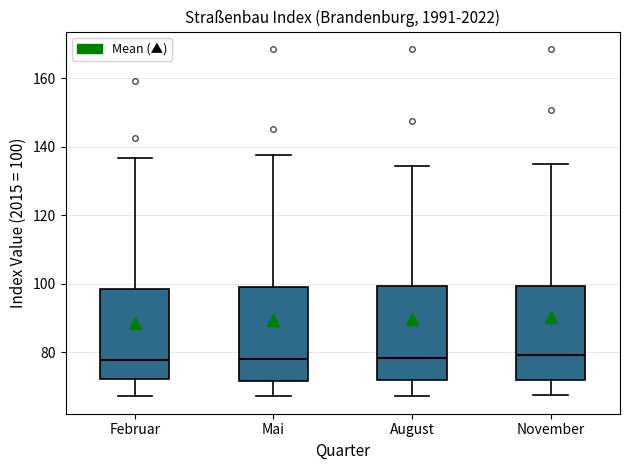

Reading left to right, transcribe this box plot: for each box, give where its median line is, the range the box spans, and where its two whiskers end, as read against the y-axis. The values are not printed on the chart, so give them approximately, as read against the axis.

Februar: median 78, box 72 to 98, whiskers 68 to 136
Mai: median 78, box 72 to 100, whiskers 68 to 138
August: median 78, box 72 to 100, whiskers 68 to 134
November: median 80, box 72 to 100, whiskers 68 to 134